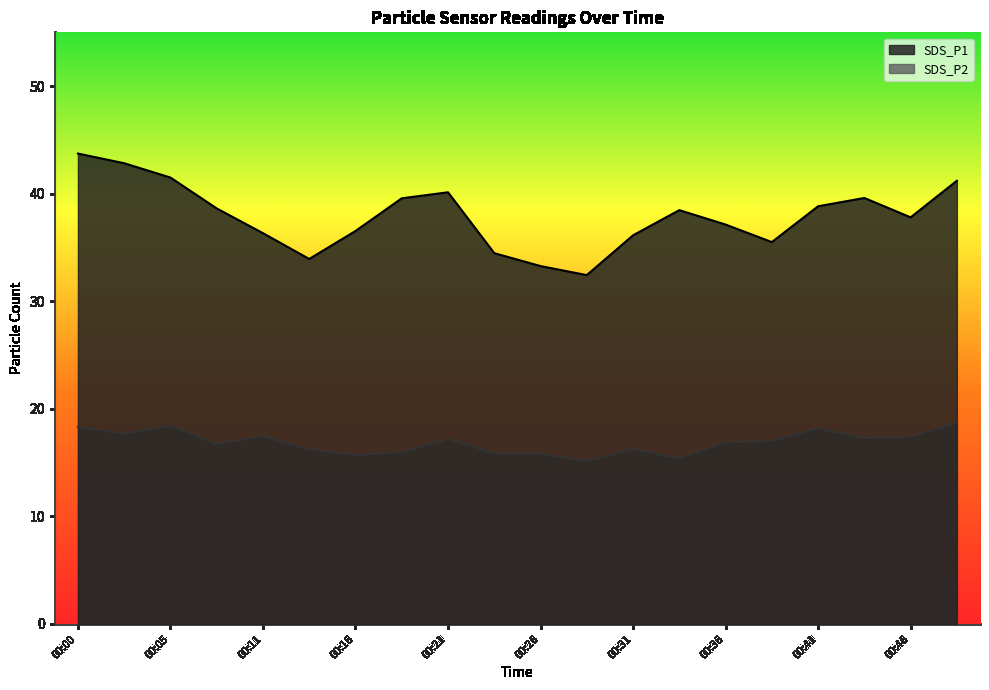

How many values in the SDS_P2 series are below 17?

10